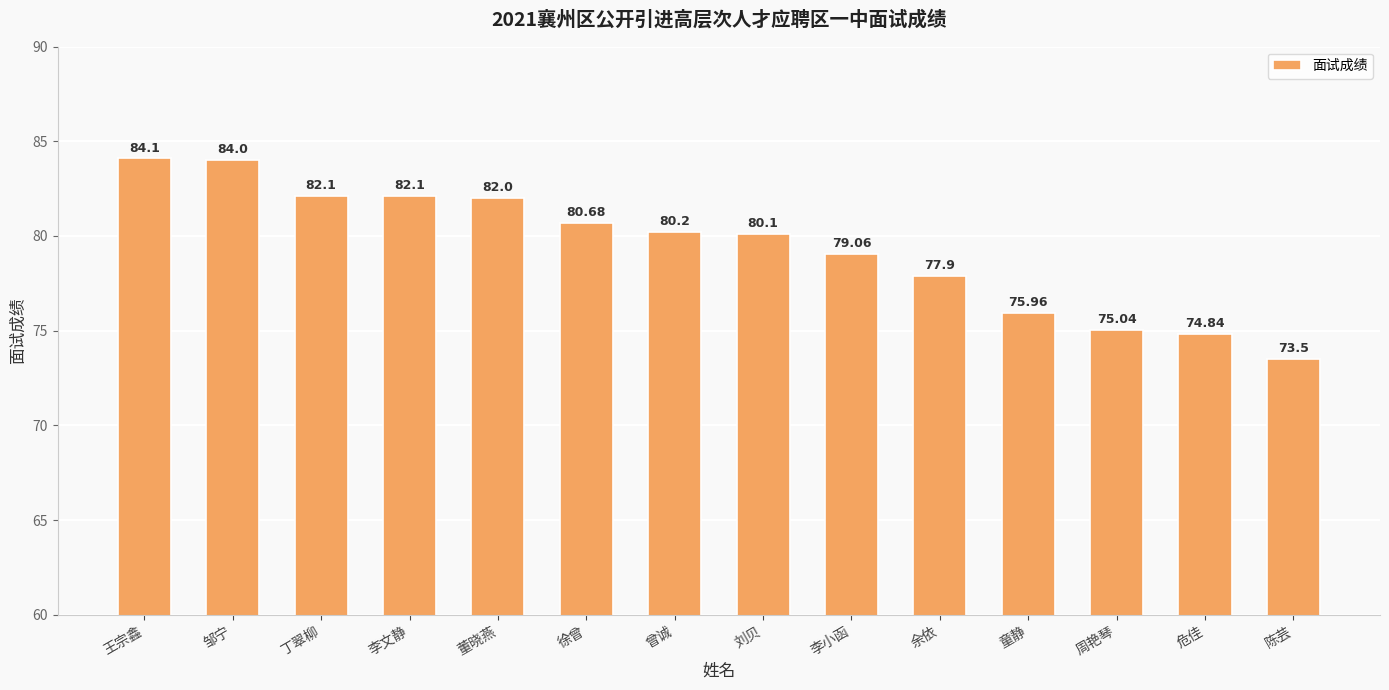

What is the smallest value displayed?

73.5